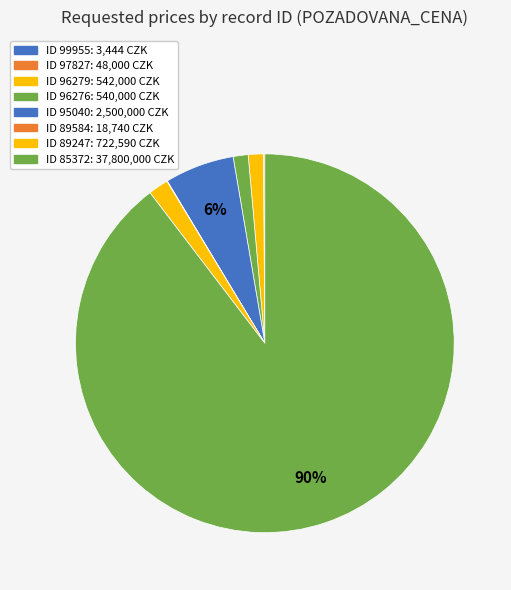

How many slices are in this pie chart?

8